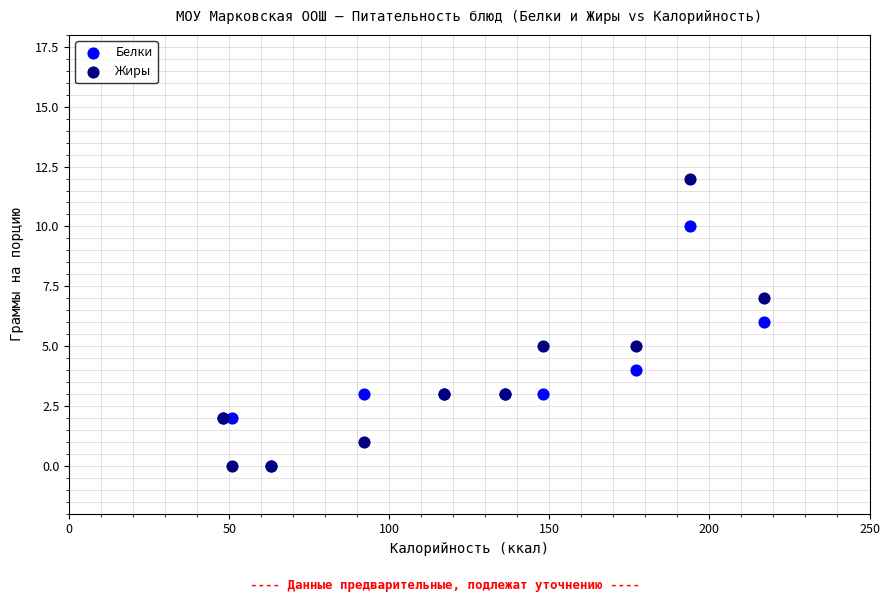

What are all the series names shown in the legend?

Белки, Жиры